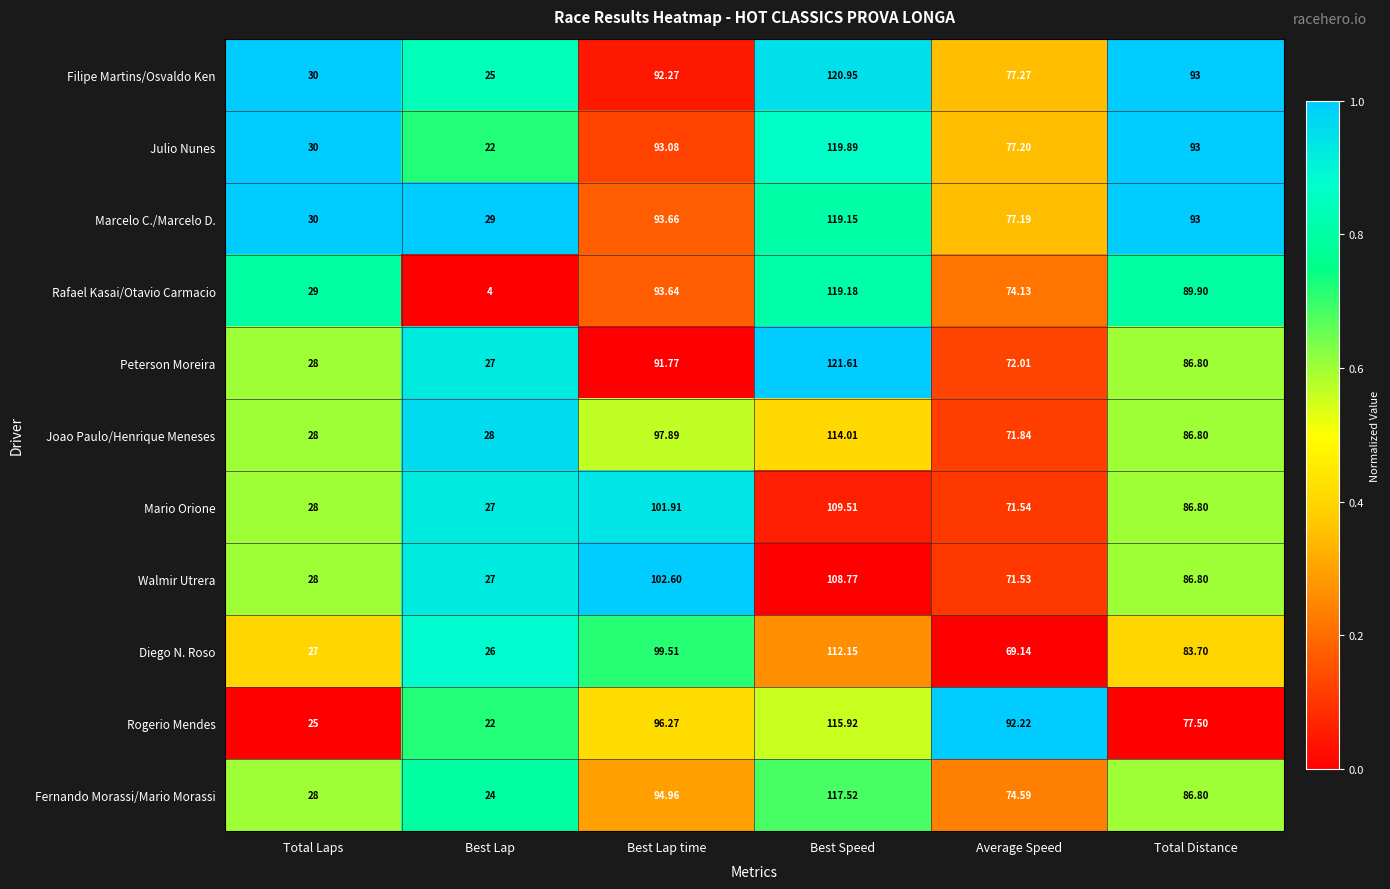

At which label is Rogerio Mendes closest to 68?

Total Distance